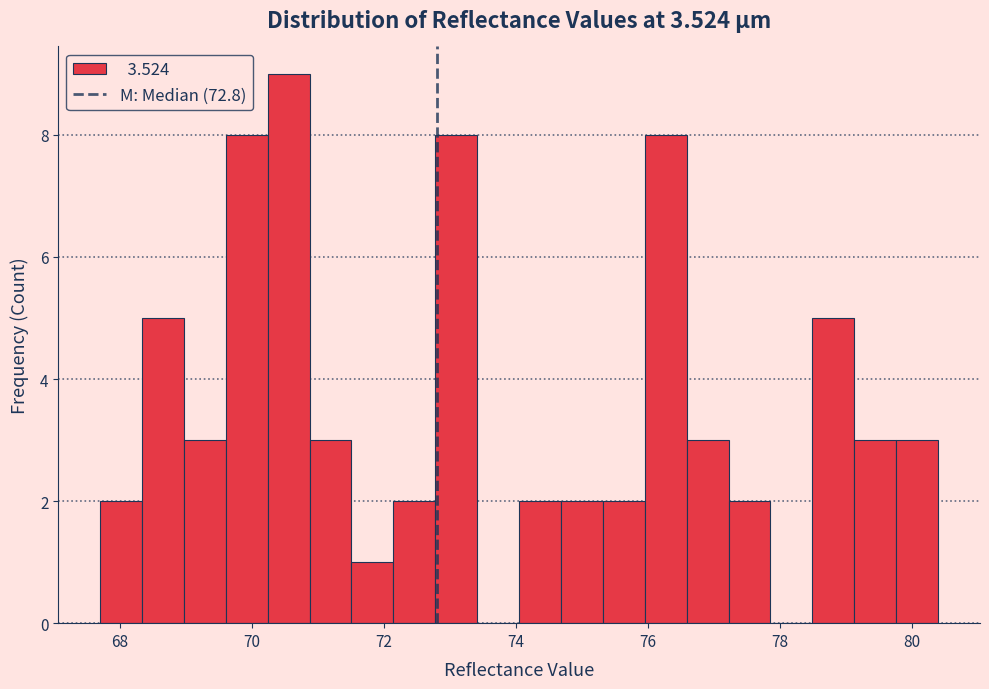

Around what value on the x-axis is the tallest bar? Give the approximate position of its centre, as read against the axis.

70.6